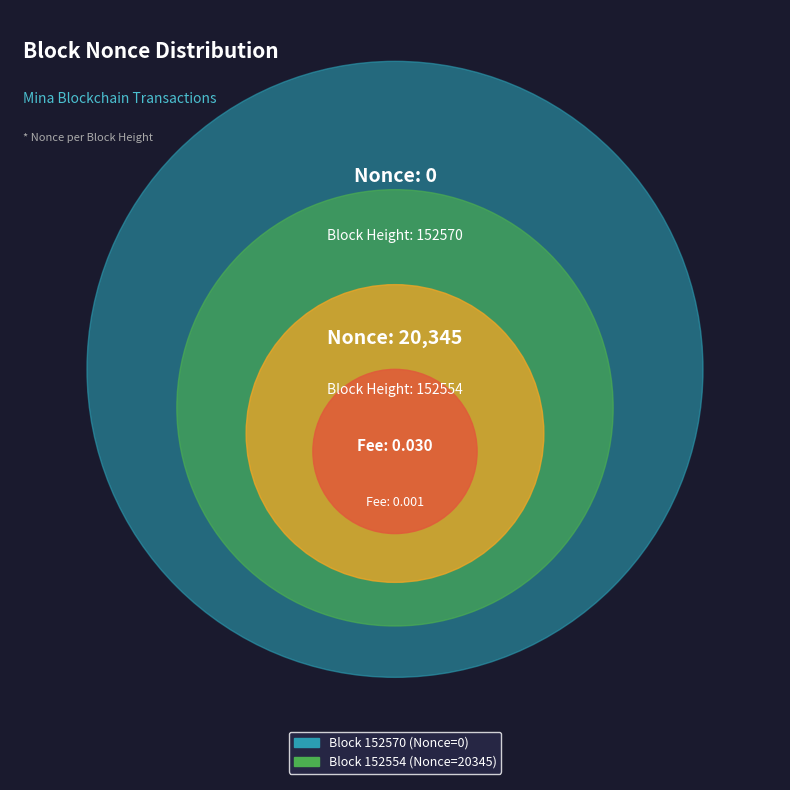

How many slices are in this pie chart?

2